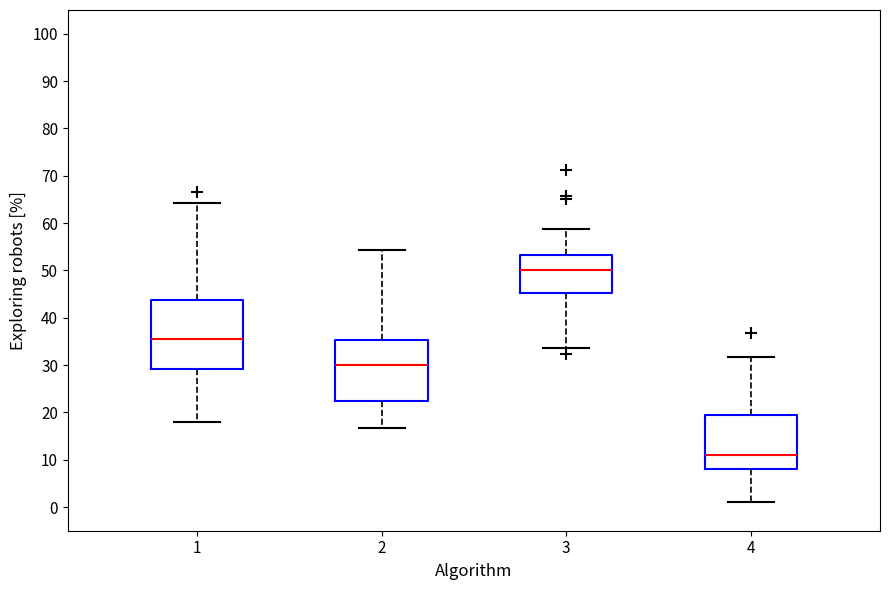

Which box is the tallest, from its lower edge to its upper edge?

1